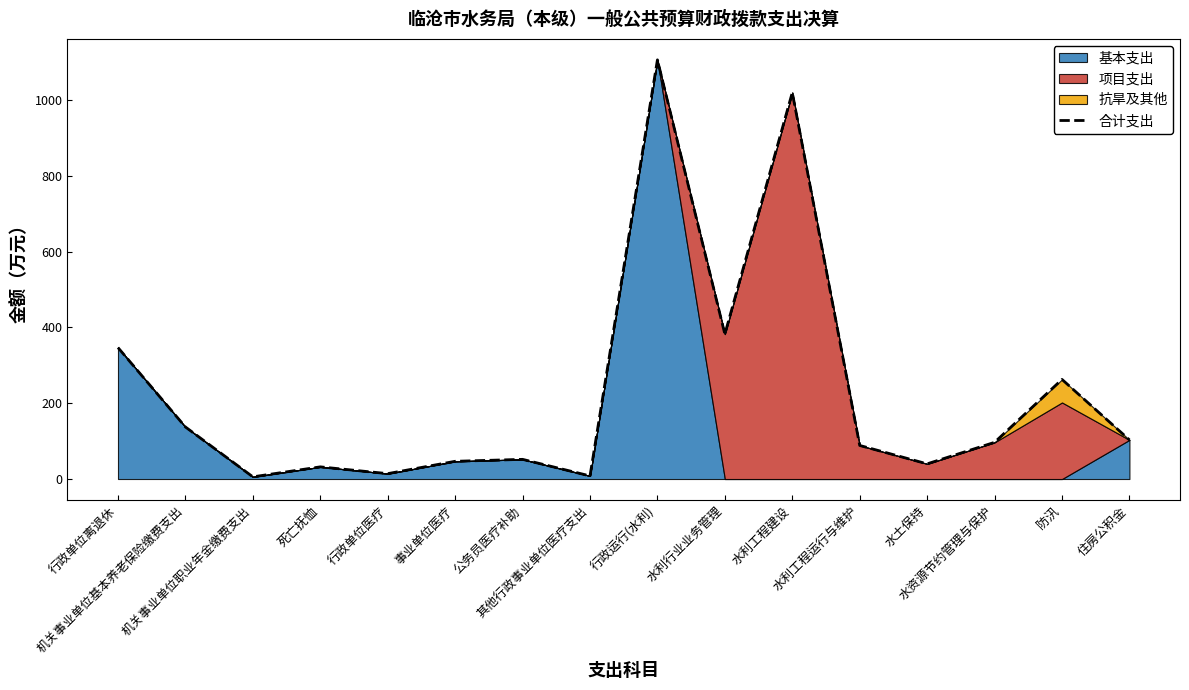

Which has a higher value, 公务员医疗补助 or 其他行政事业单位医疗支出?

公务员医疗补助